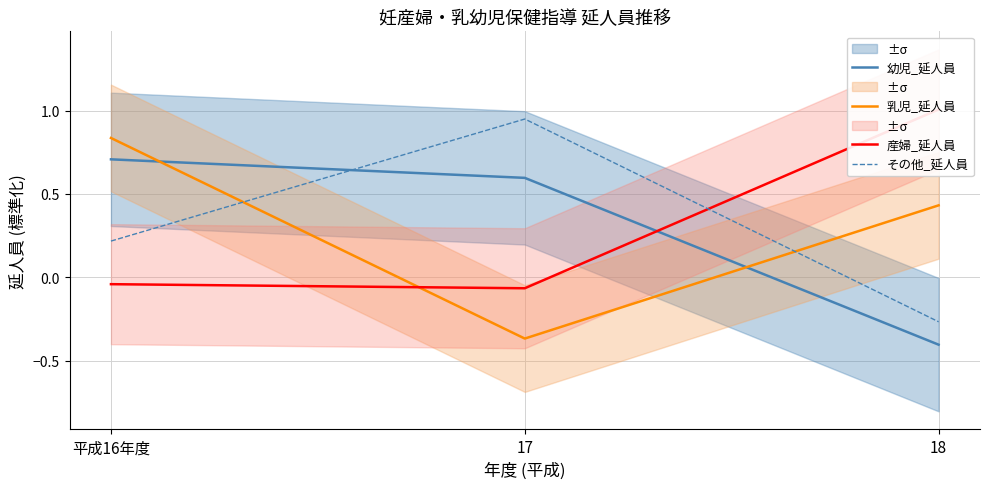

Is the value of 乳児_延人員 at 17 greater than the value of 幼児_延人員 at 17?

No